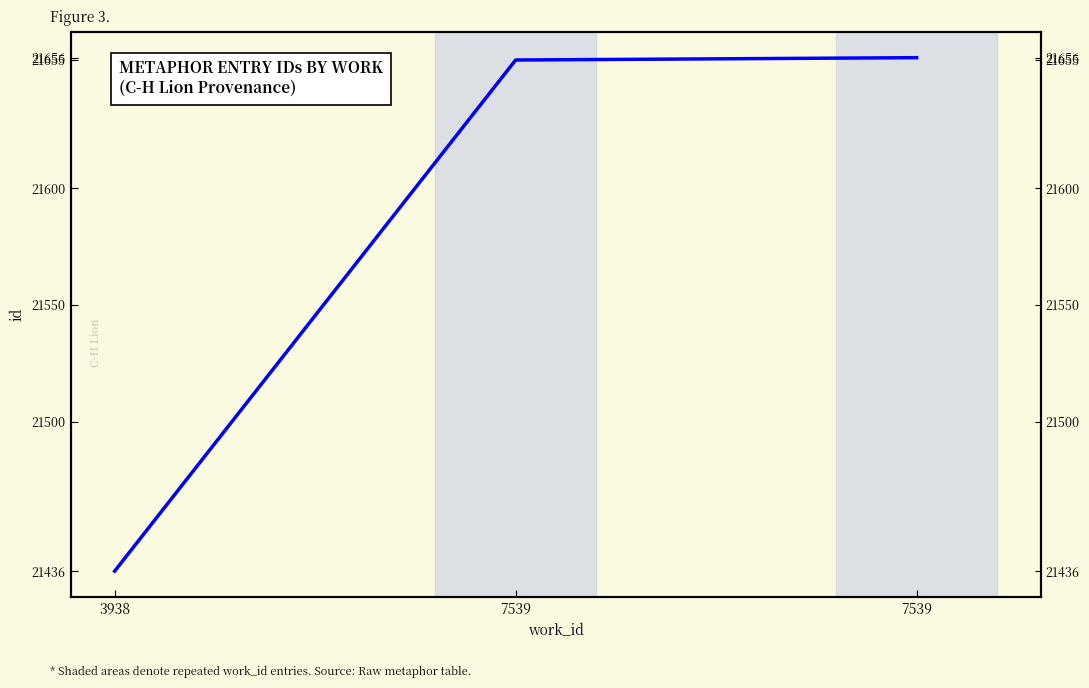

At which label is the value closest to 21546?

7539